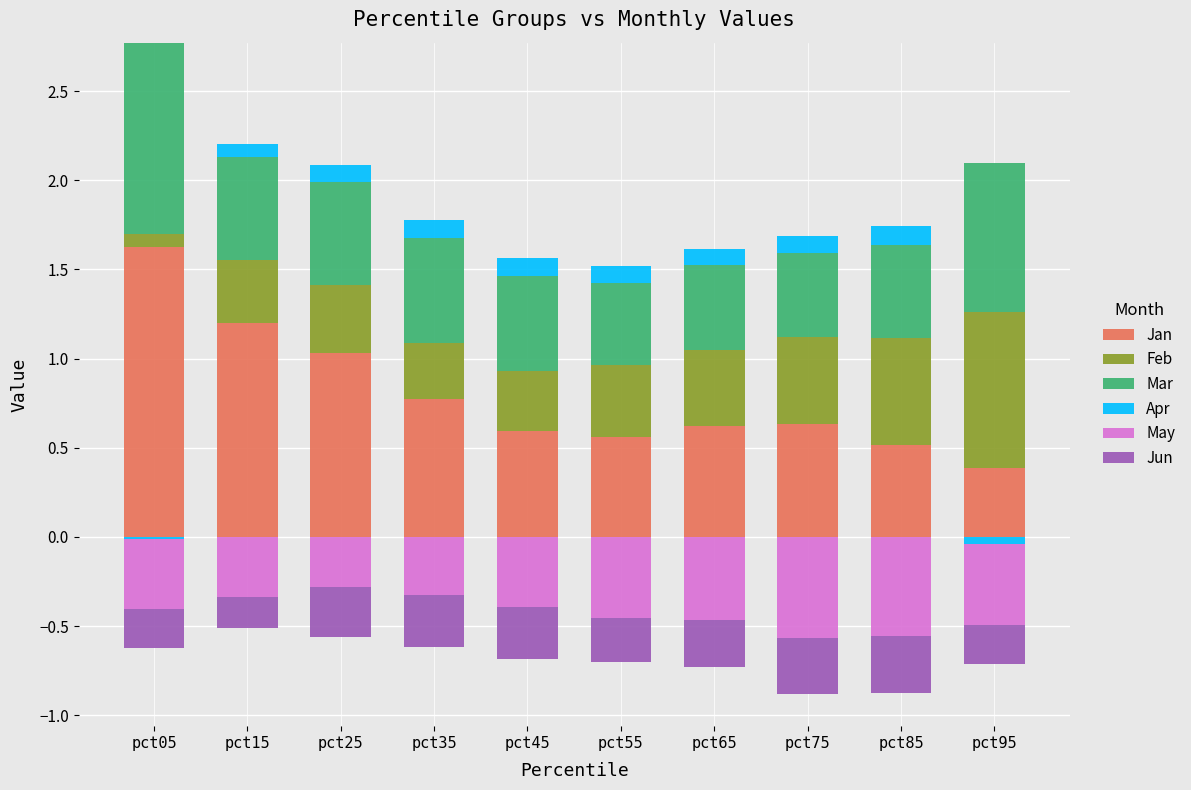

What is the value of the Jan bar at the 10th from the left?

0.4